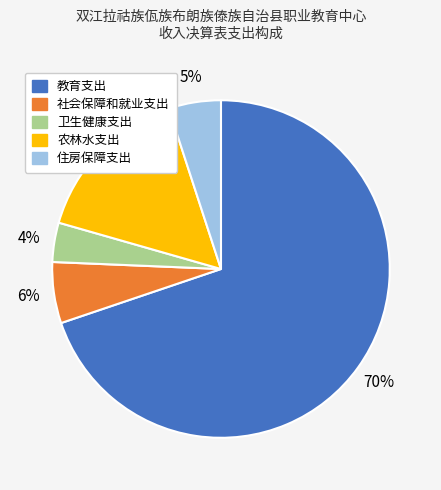

Between 卫生健康支出 and 农林水支出, which is larger?

农林水支出